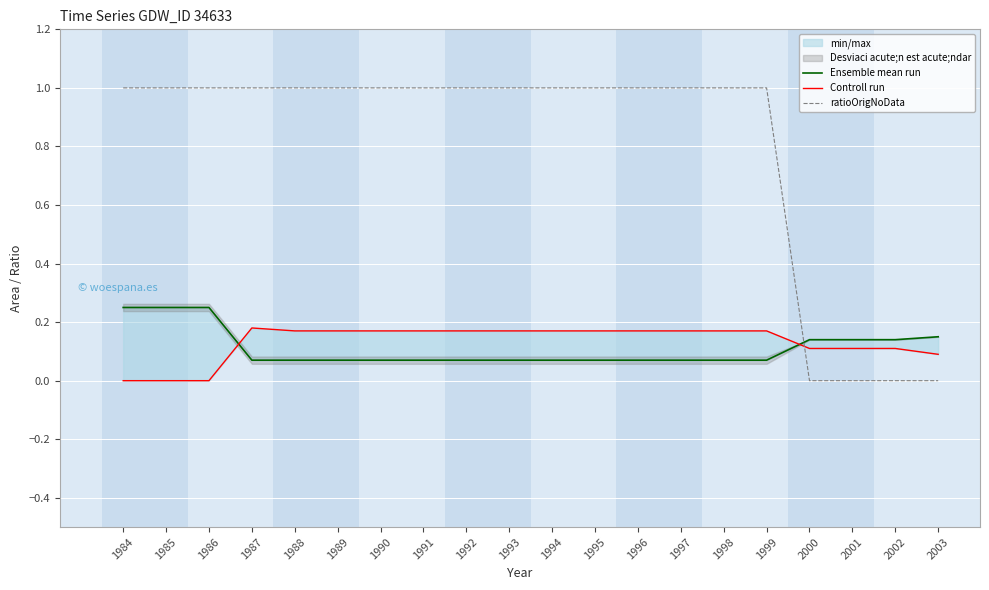

How many data points in Controll run are above 0?

17